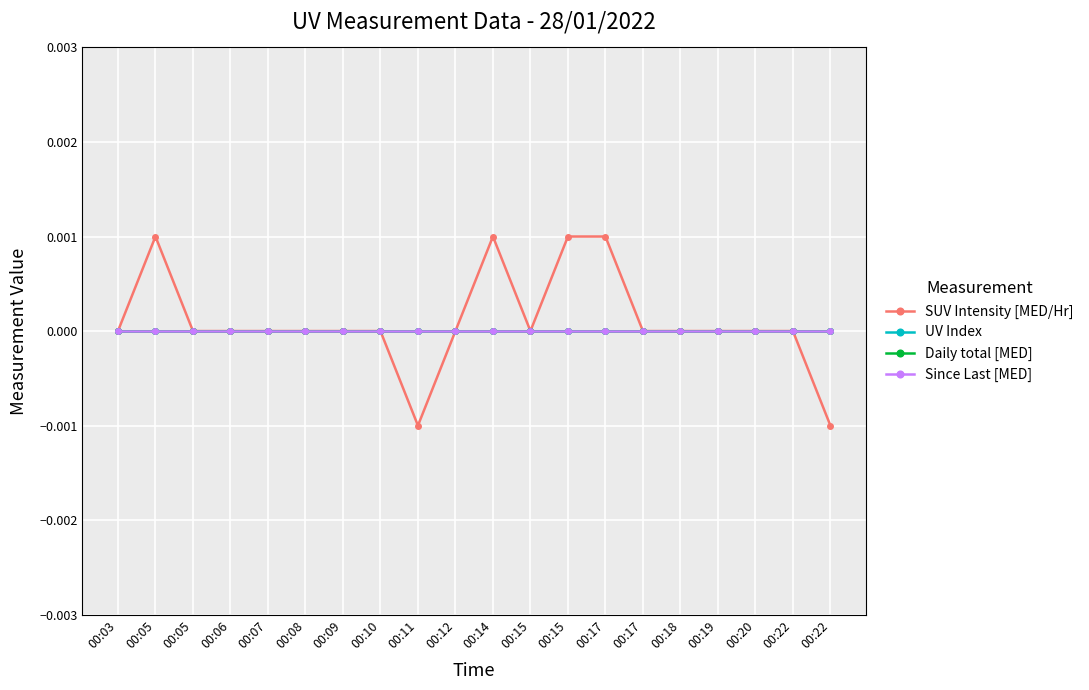

At which label is SUV Intensity [MED/Hr] closest to 0?

00:03